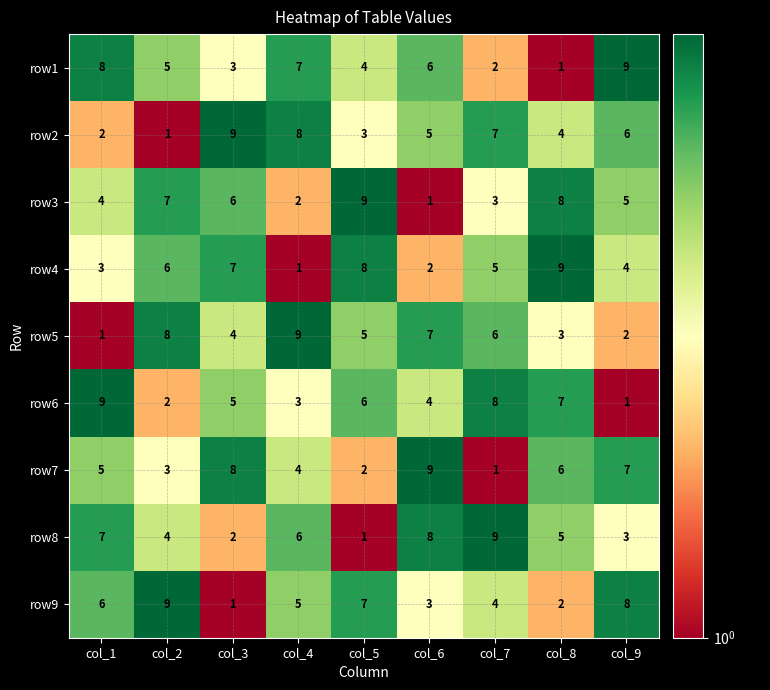

At col_7, list the series in order from smallest to largest.

row7, row1, row3, row9, row4, row5, row2, row6, row8